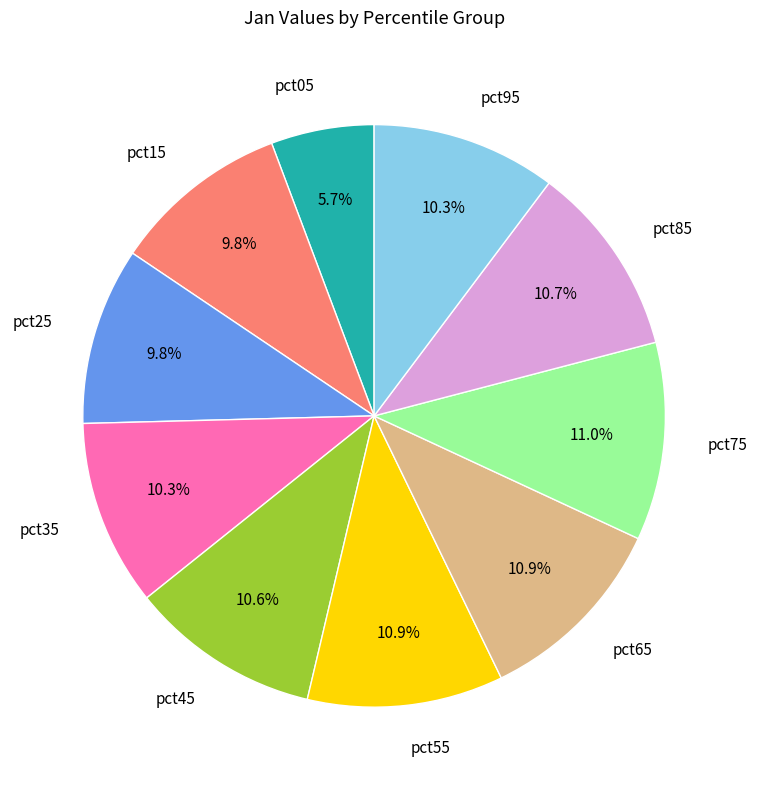

Does pct45 represent more than half of the total?

No